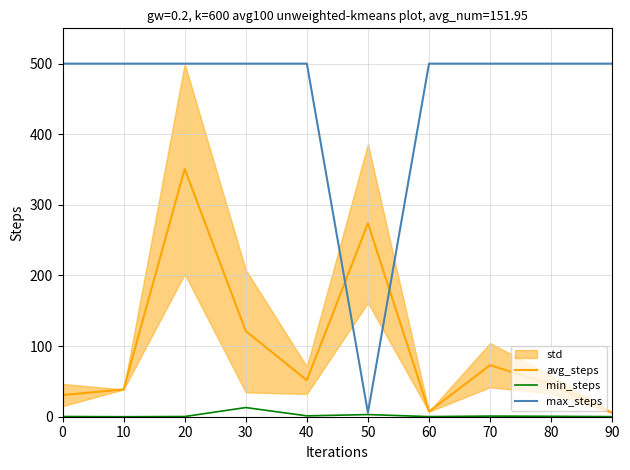

What is the value of the min_steps point at the 6th from the left?

3.0